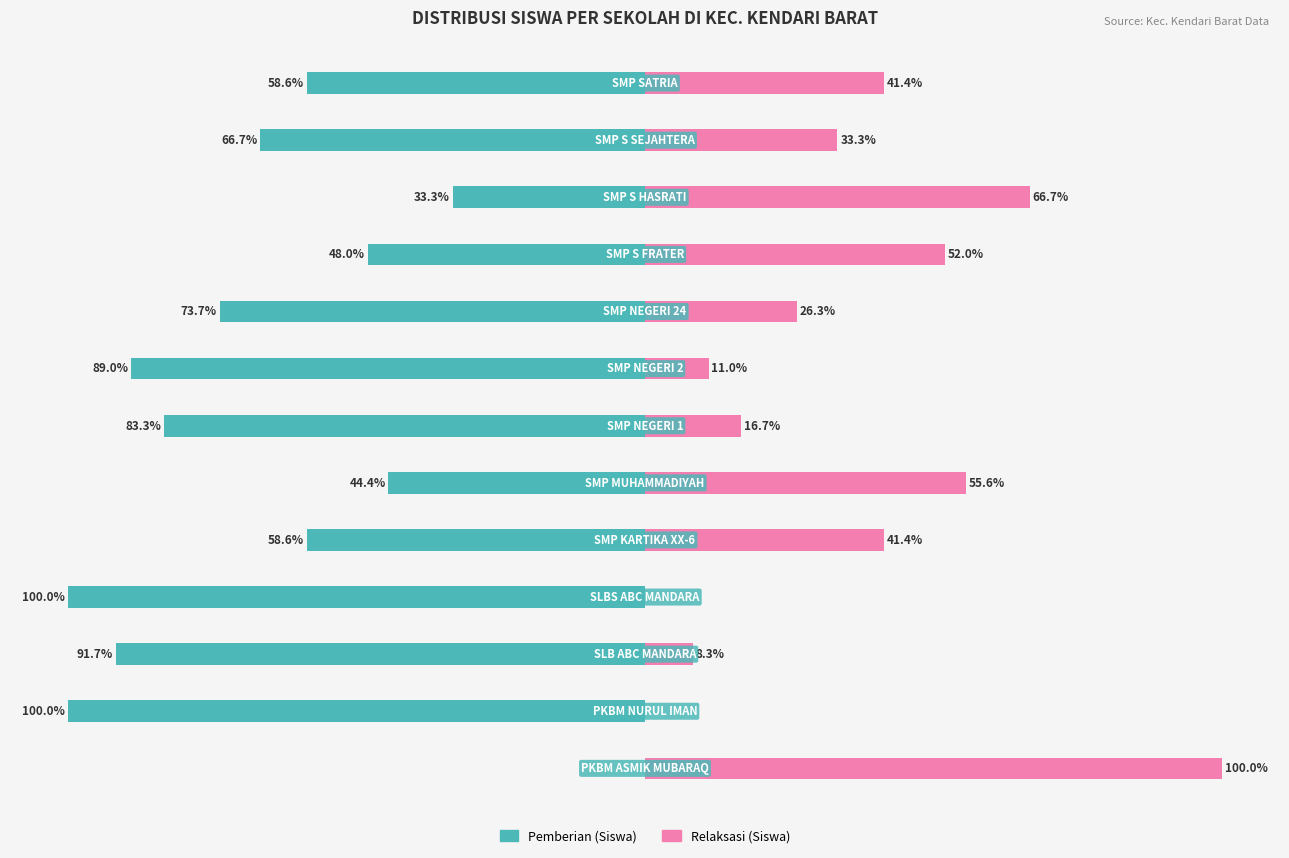

How many groups of bars are there?

13